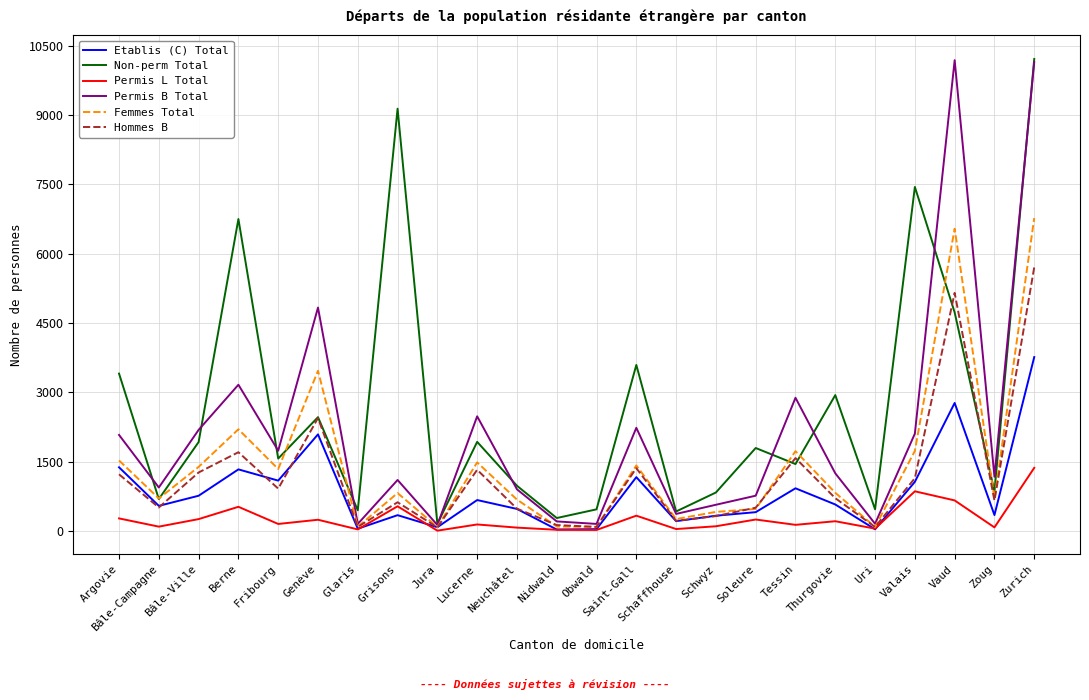

The Femmes Total series shows 573 at Lucerne. True or false?

False